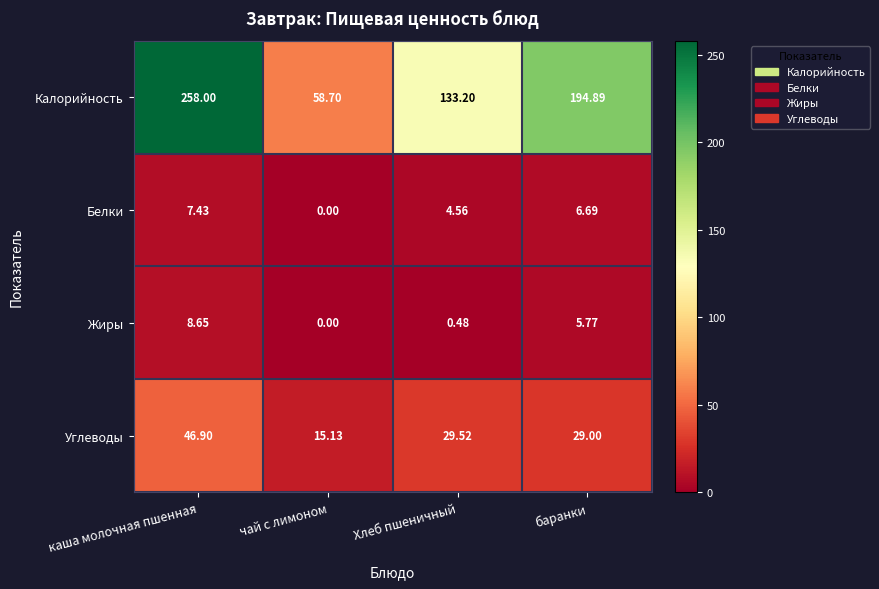

At which category is the sum across all series the highest?

каша молочная пшенная